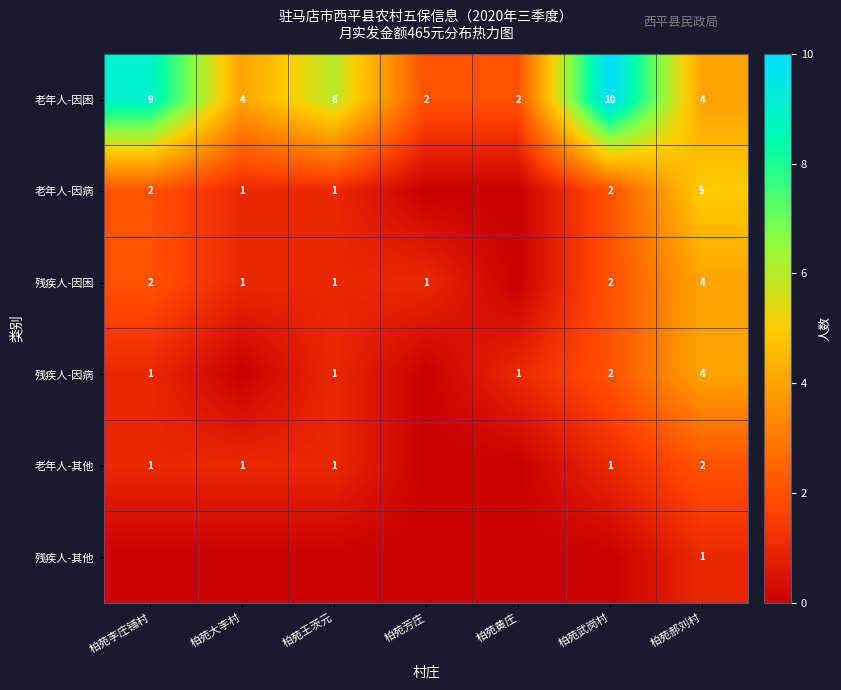

True or false: 残疾人-因病 has a value of 0 at 柏苑李庄铺村.

False